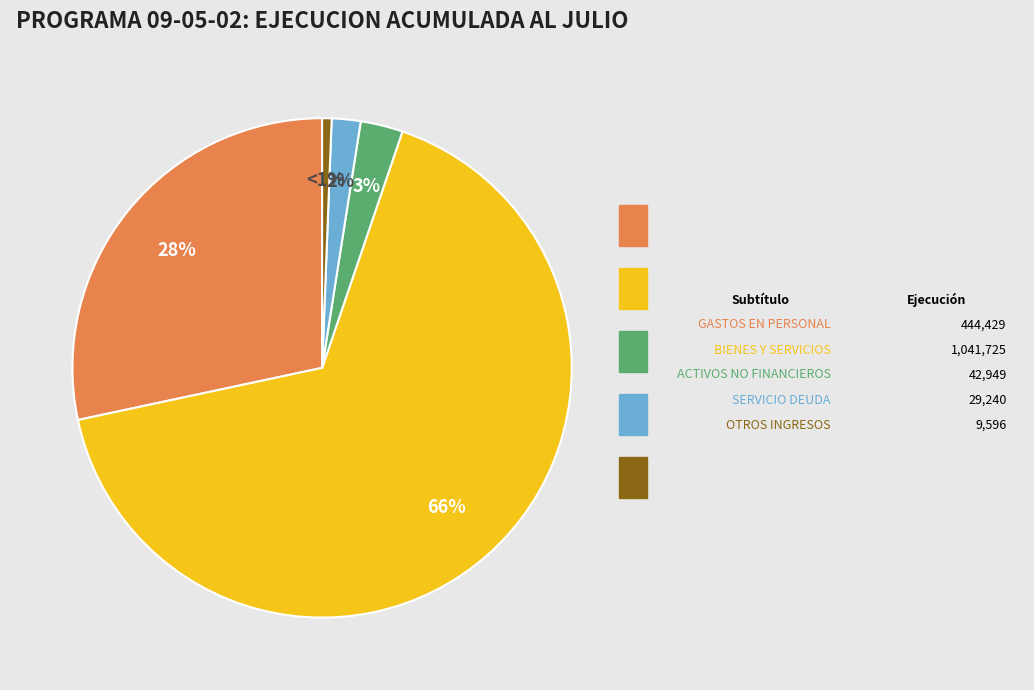

To the nearest percent, what is the average slice percentage?

20%